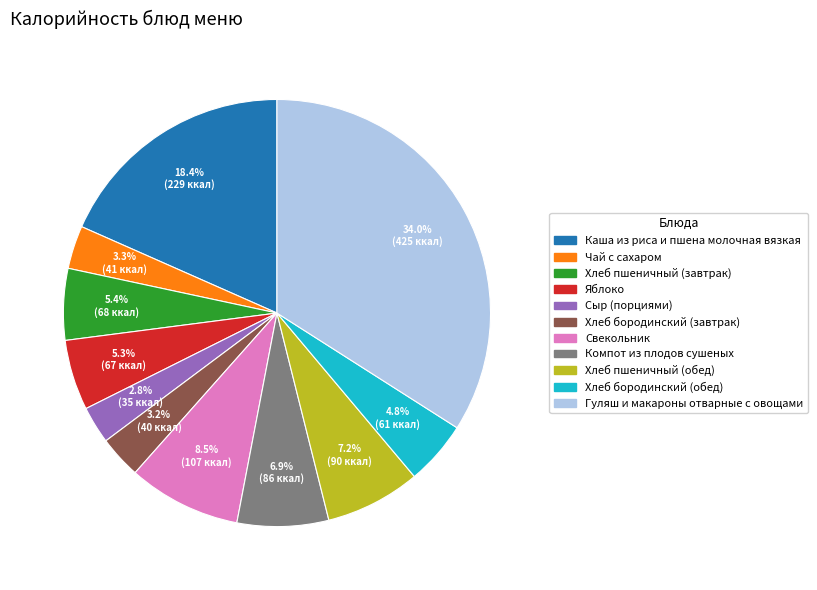

How many slices are in this pie chart?

11